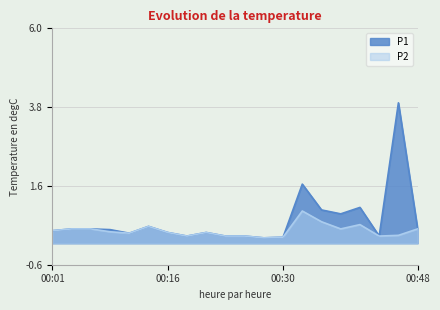

What is the difference between the maximum and minimum values in the P1 series?

3.8